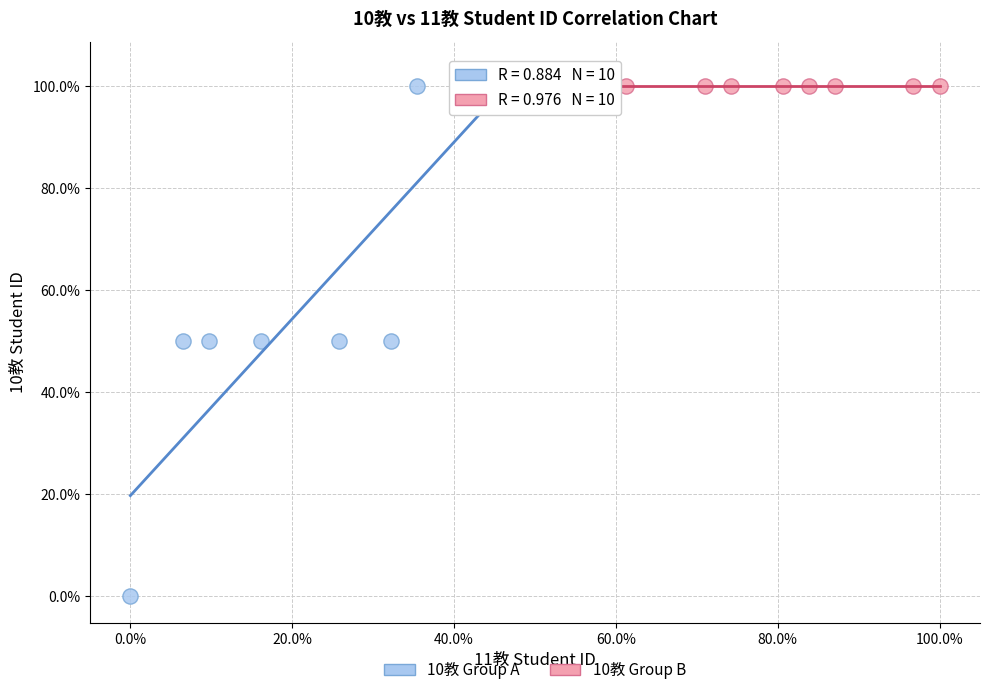

Which series contains the lowest Y value?

10教 Group A